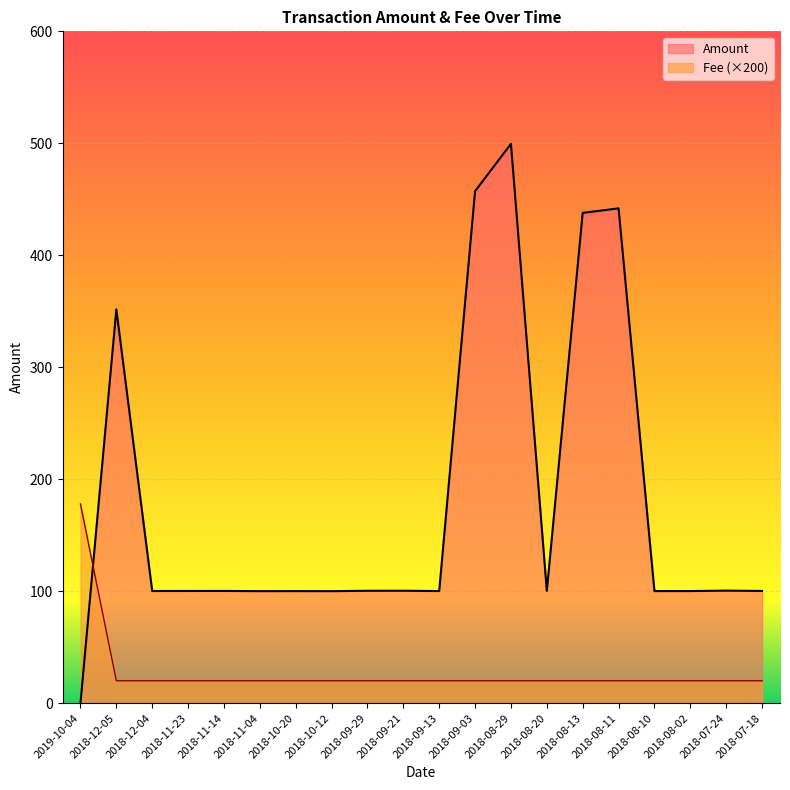

The Fee series shows 20.0 at 2018-11-04. True or false?

True